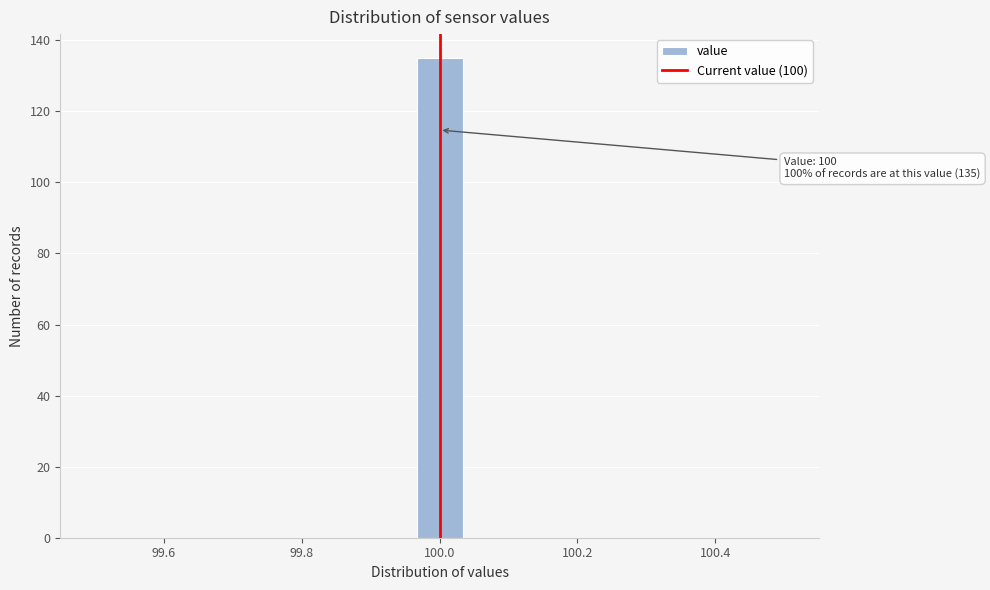

Around what value on the x-axis is the tallest bar? Give the approximate position of its centre, as read against the axis.

100.00